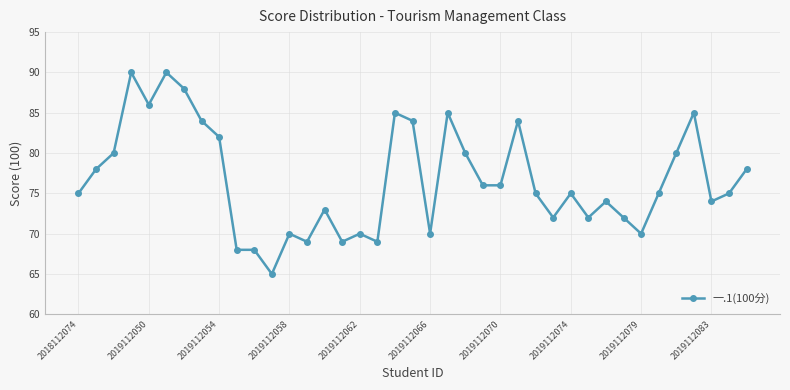

Does the chart have visible grid lines?

Yes